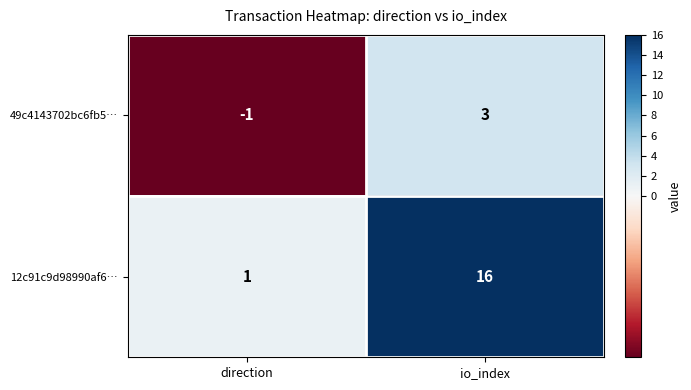

Rank the series by their average value, from highest to lowest.

12c91c9d98990af6…, 49c4143702bc6fb5…